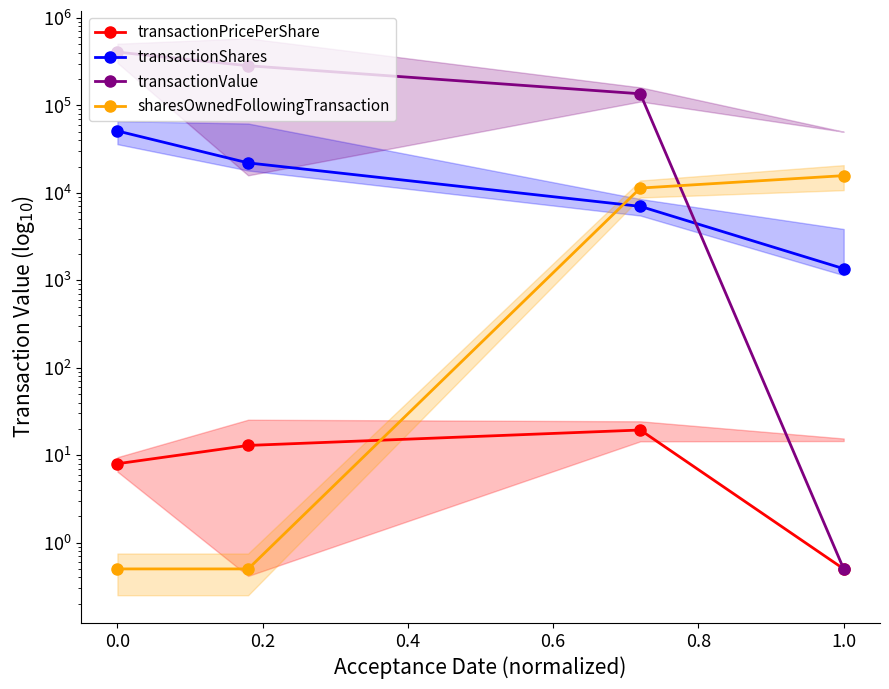

Reading left to right, transcribe all the data shown in this chart.

transactionPricePerShare: 8.0	12.9	19.4	0.5
transactionShares: 51000.0	22000.0	6999.0	1357.0
transactionValue: 406886.0	284143.0	135711.0	0.5
sharesOwnedFollowingTransaction: 0.5	0.5	11337.0	15724.0